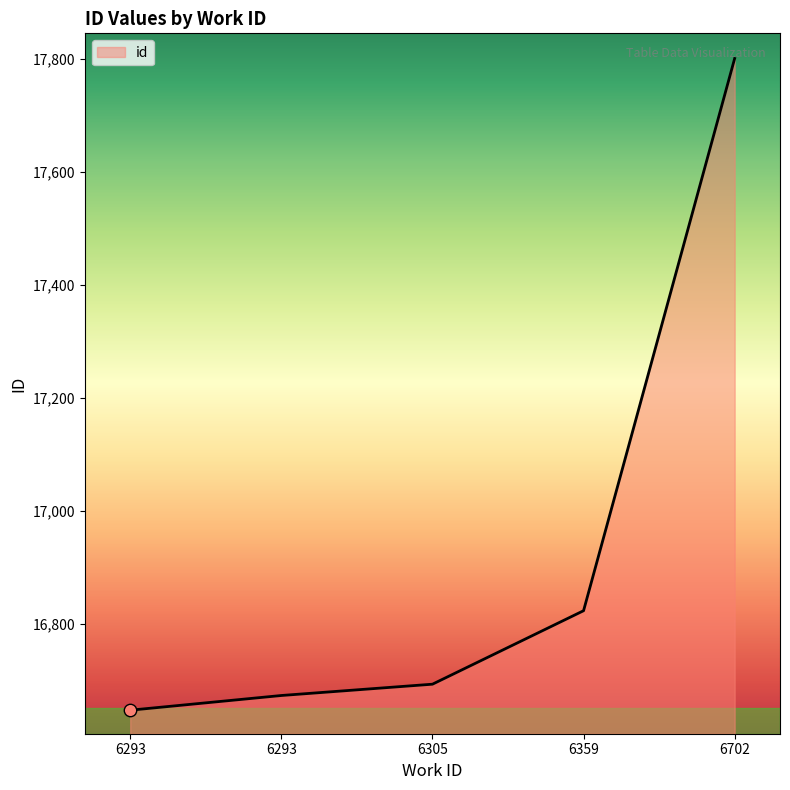

Which has a higher value, 6293 or 6305?

6305